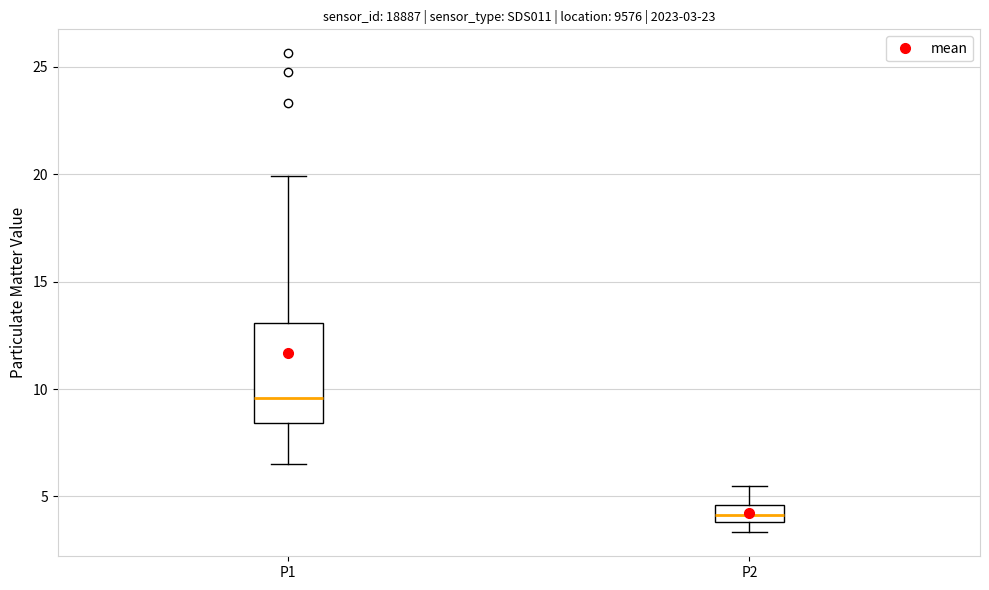

Which box has the lowest median line?

P2